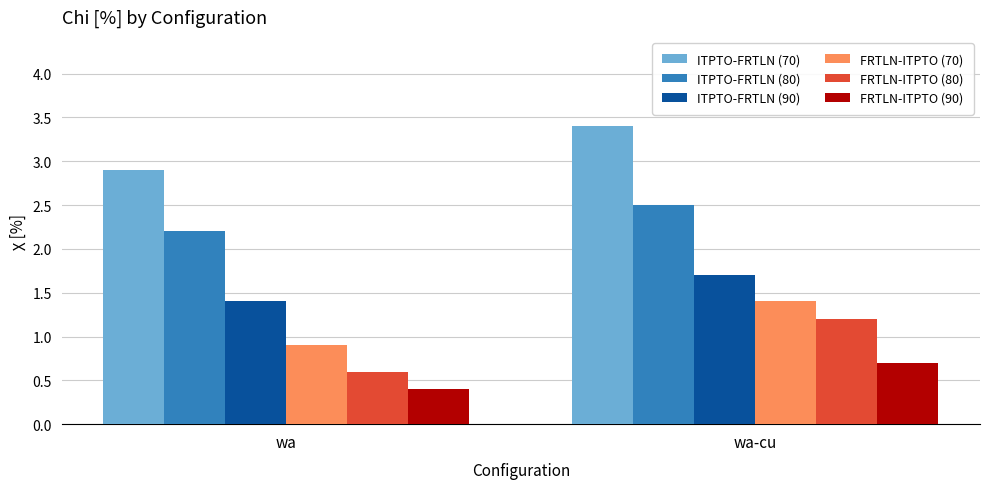

What value does the ITPTO-FRTLN (90) series have at wa-cu?

1.7